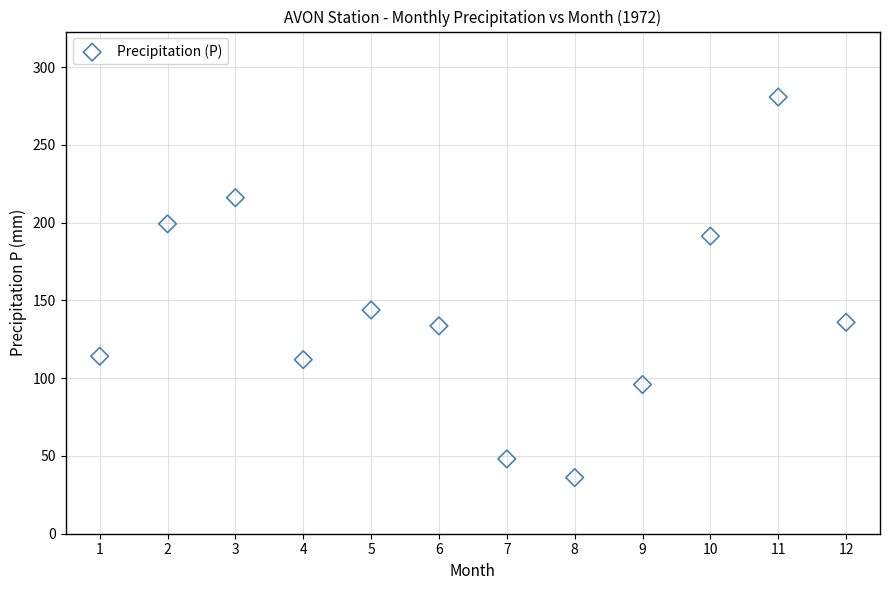

What is the range of Y values (max minus min)?

244.6